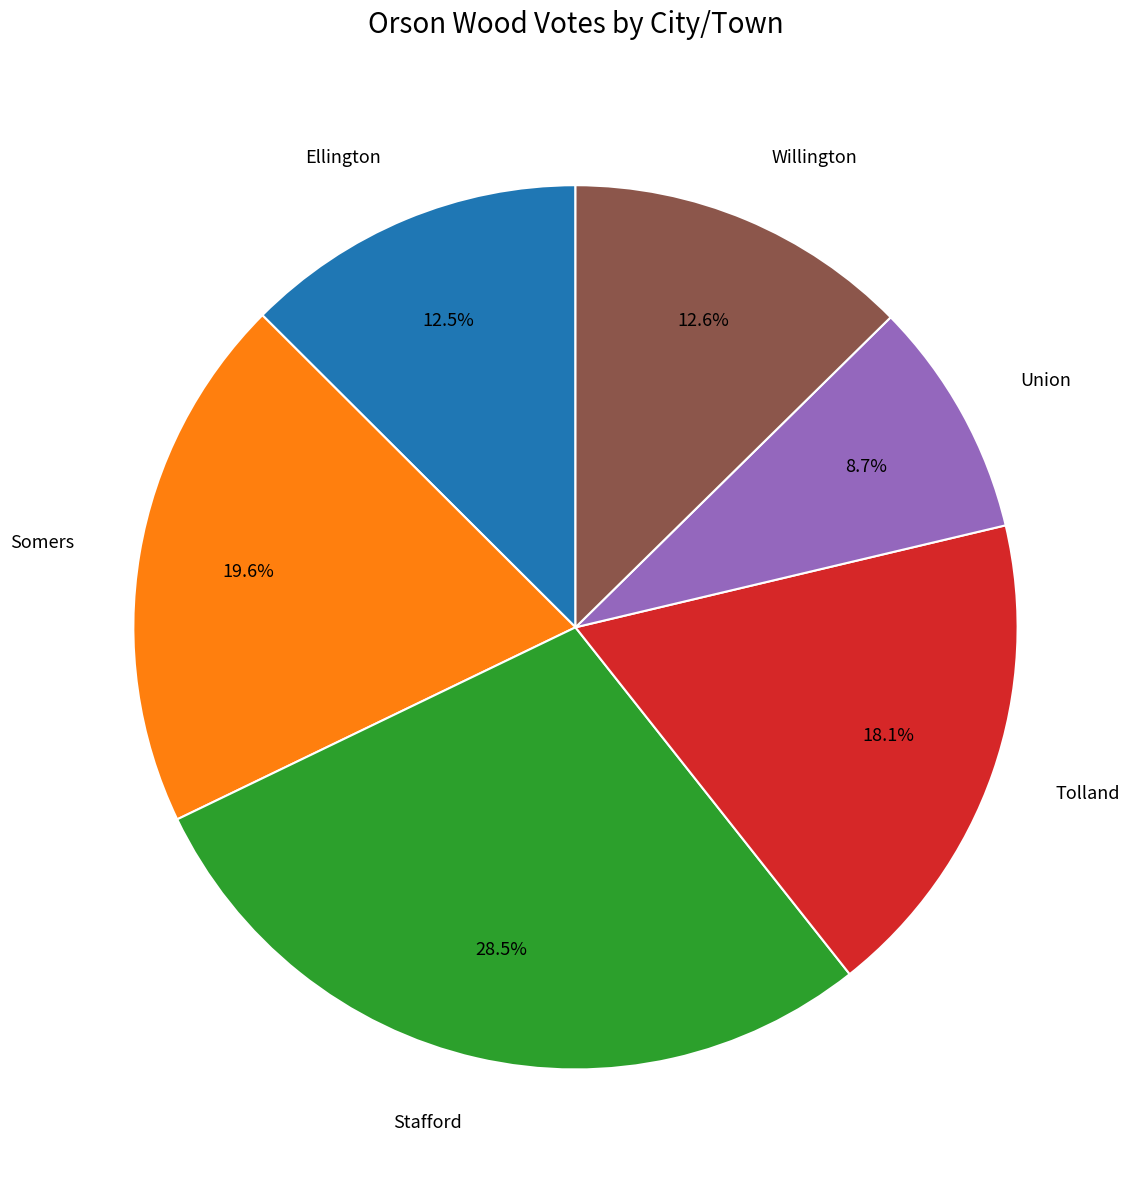

Is there any slice that represents more than half of the pie?

No